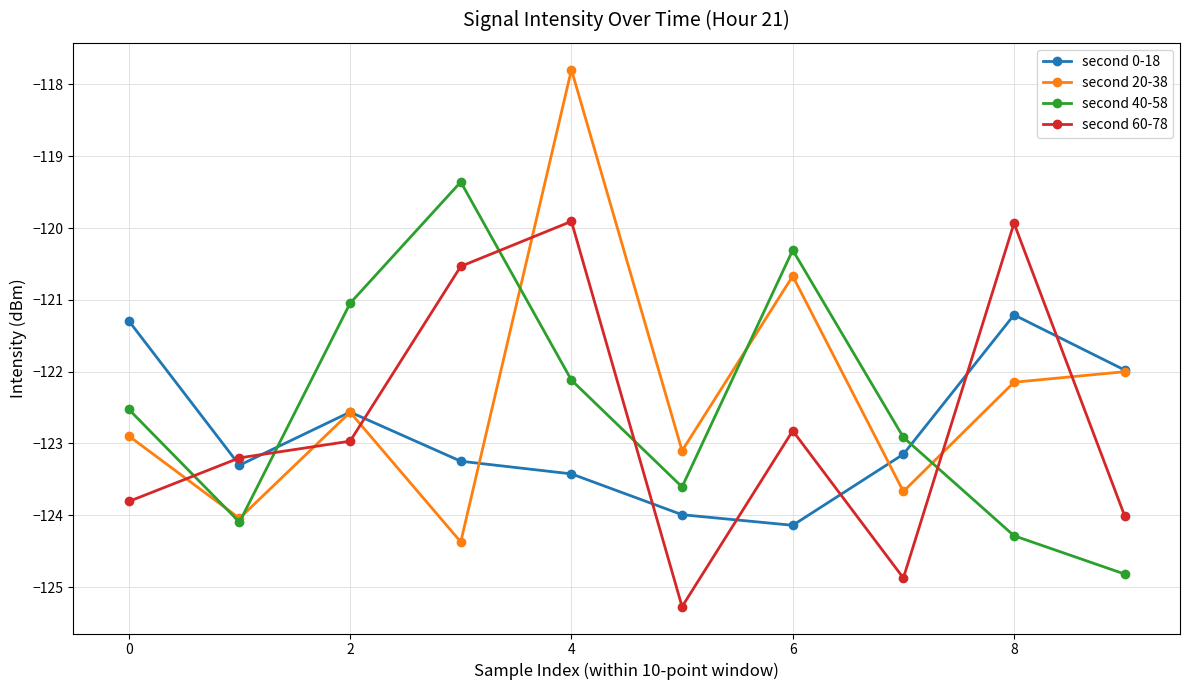

How many distinct data groups are displayed?

4